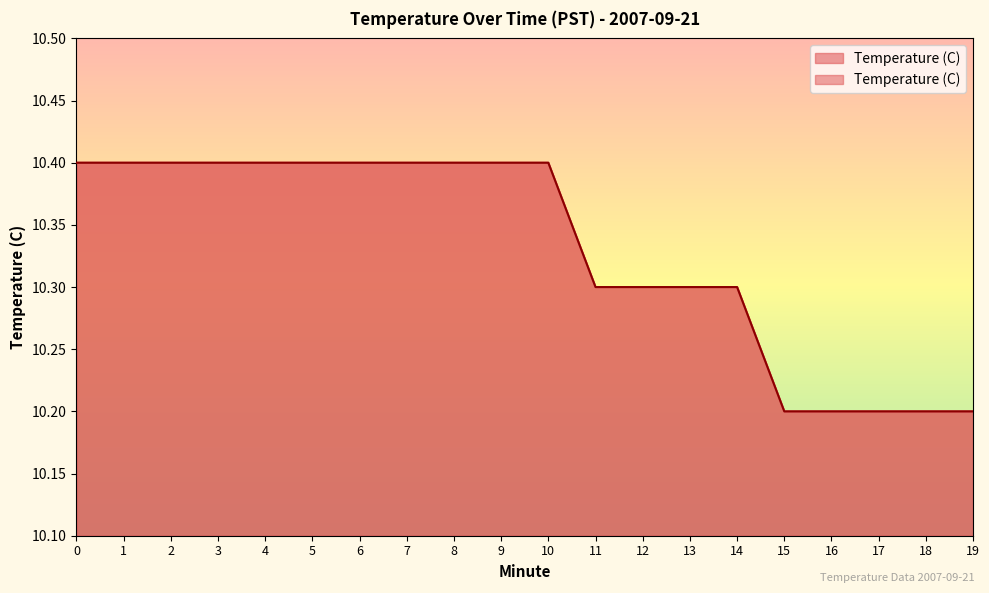

Rank the categories by value from highest to lowest.

0, 1, 2, 3, 4, 5, 6, 7, 8, 9, 10, 11, 12, 13, 14, 15, 16, 17, 18, 19